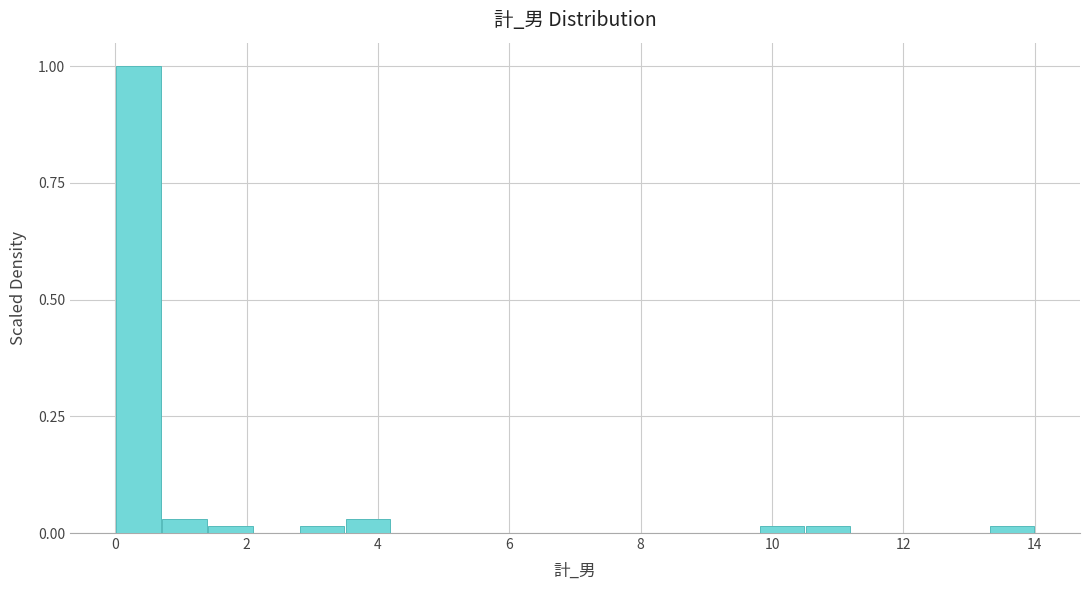

Around what value on the x-axis is the tallest bar? Give the approximate position of its centre, as read against the axis.

0.4